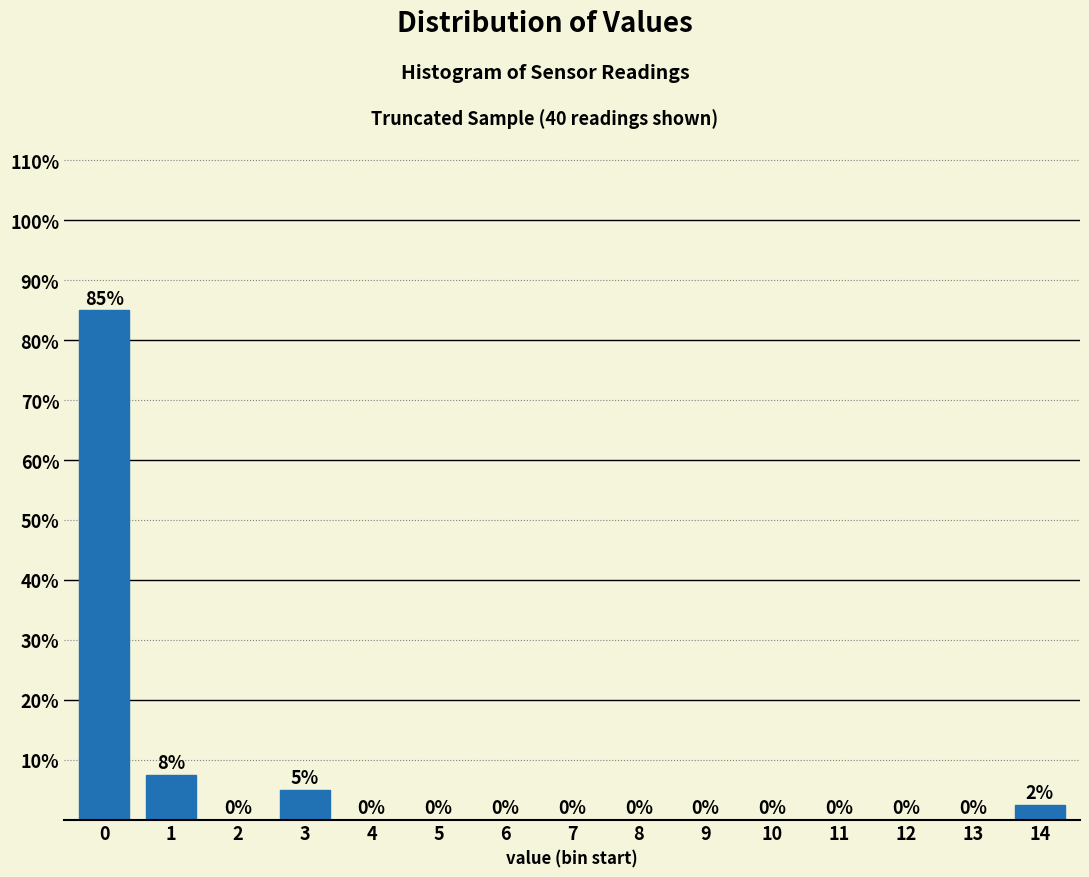

True or false: the data shows 127.5 at 0.

False